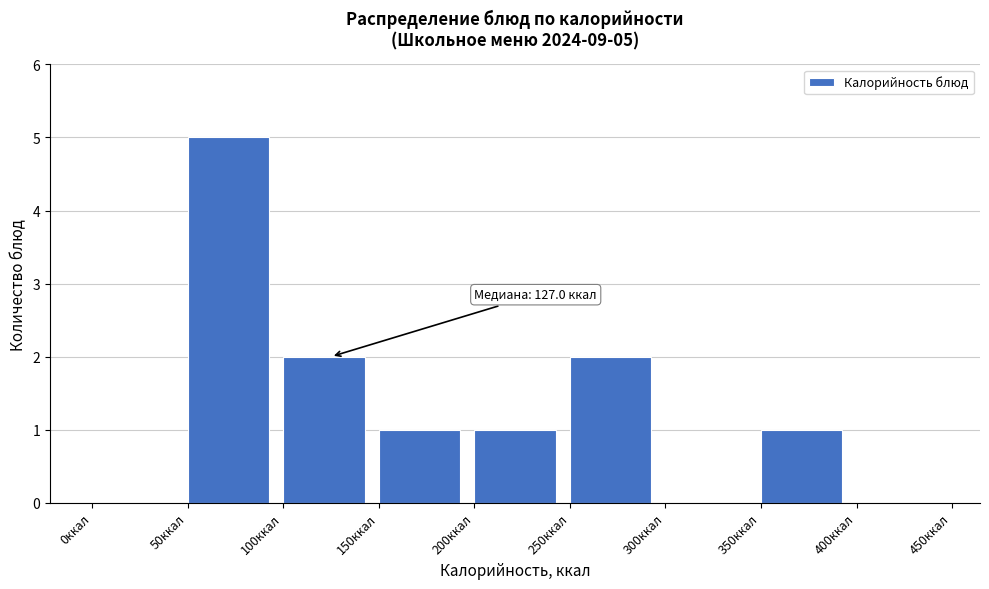

Which range on the x-axis has the tallest bar?

50 to 100